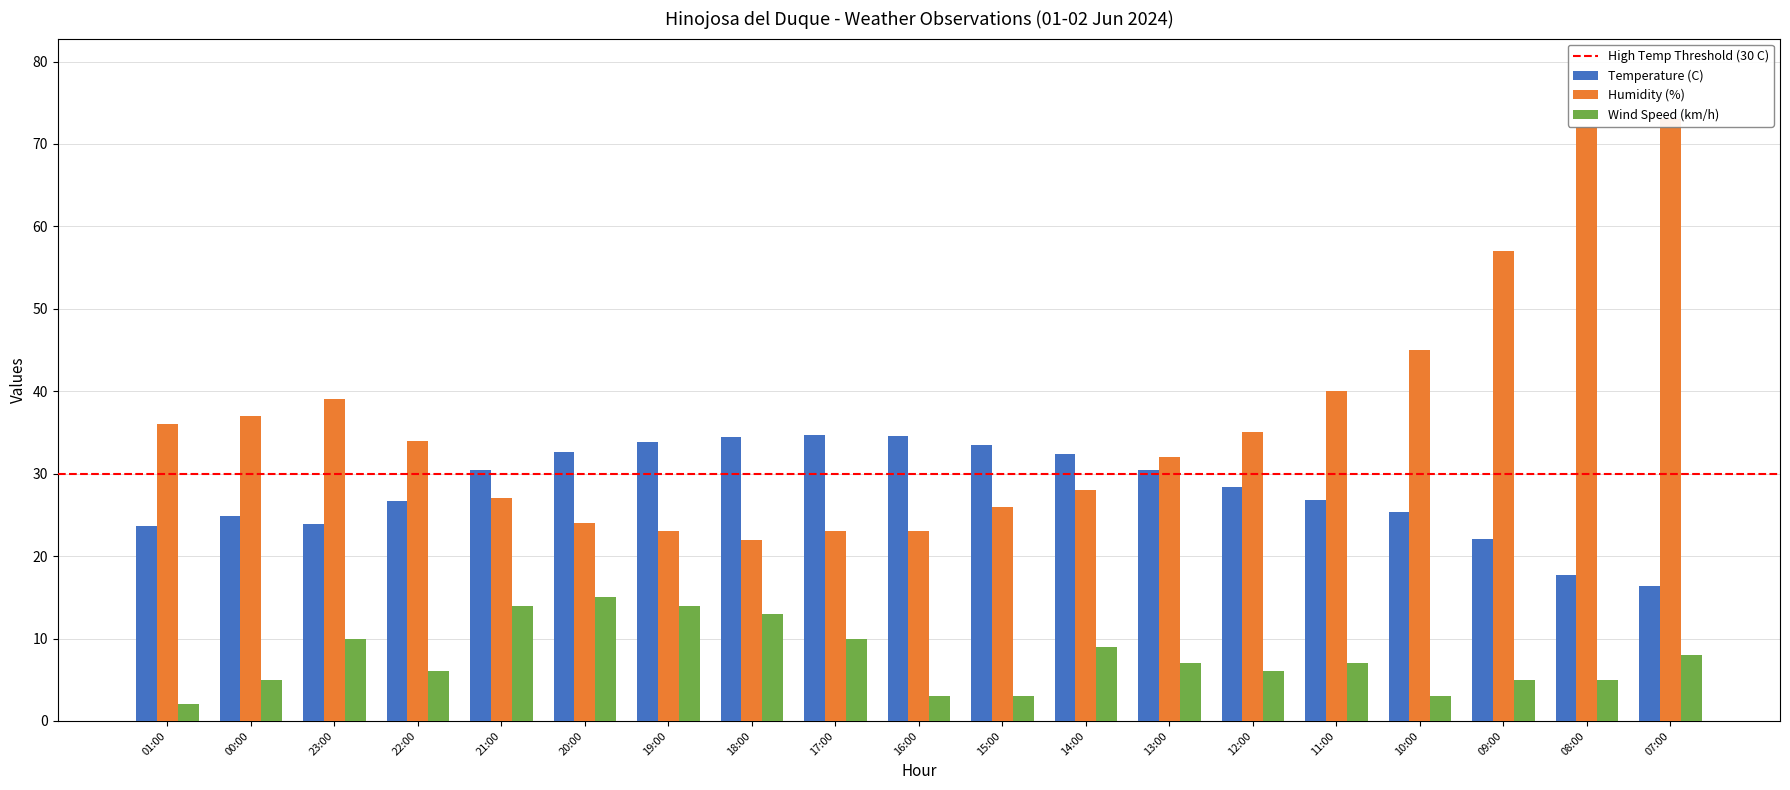

What is the lowest value of the Wind Speed (km/h) series?

2.0